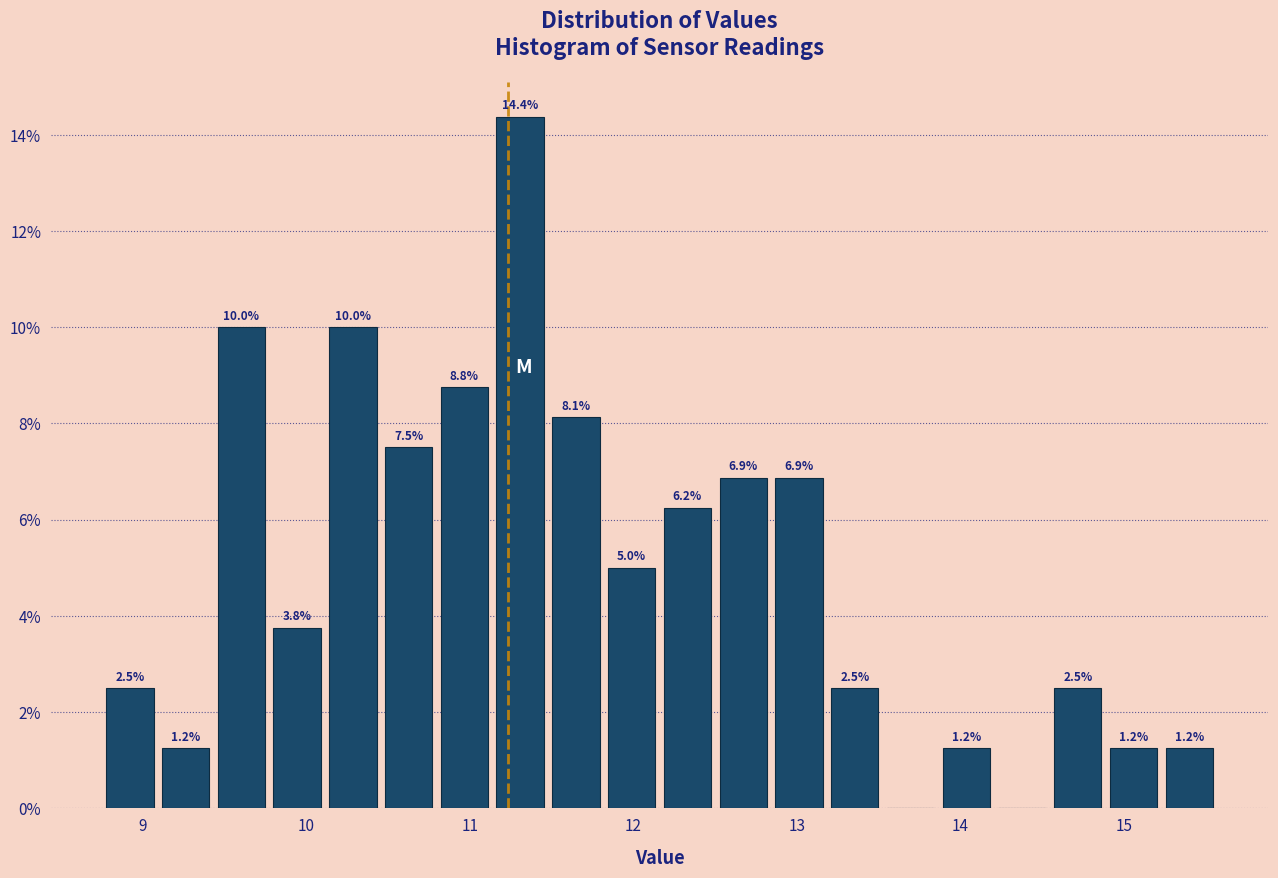

Read against the x-axis, roughly where is the centre of the tallest bar?

11.3